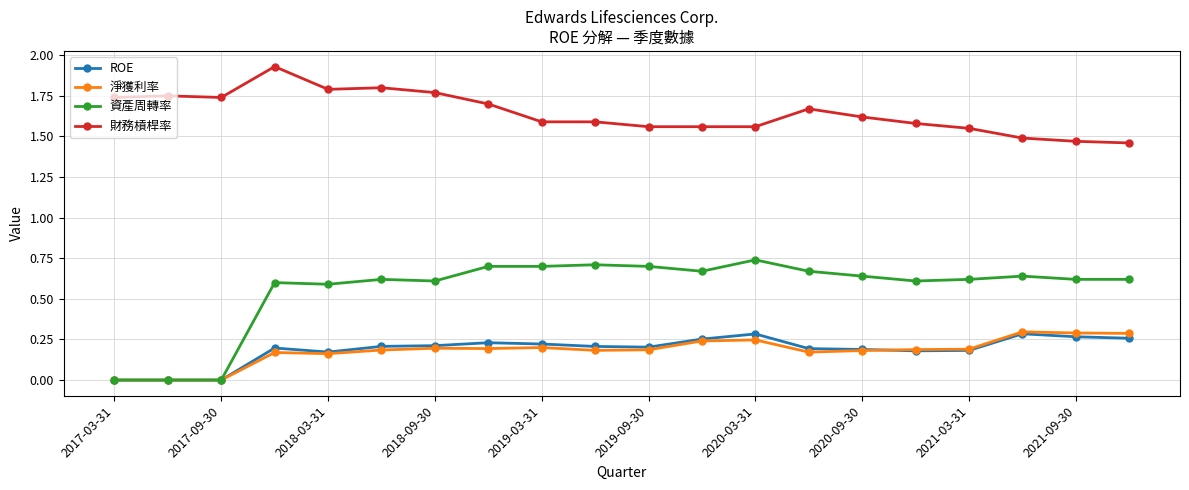

Which series has the largest range (max minus min)?

資產周轉率